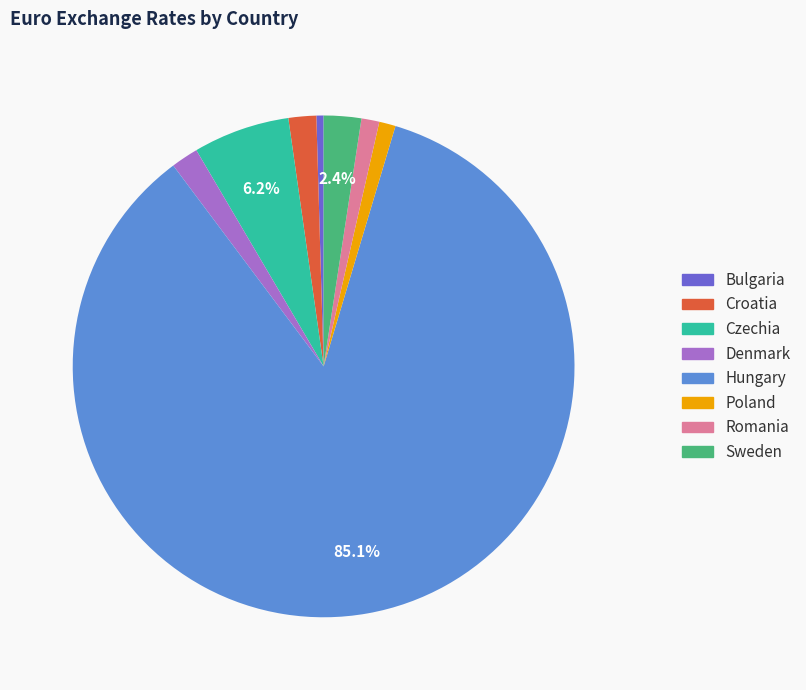

Which category has the smallest portion of the pie?

Bulgaria